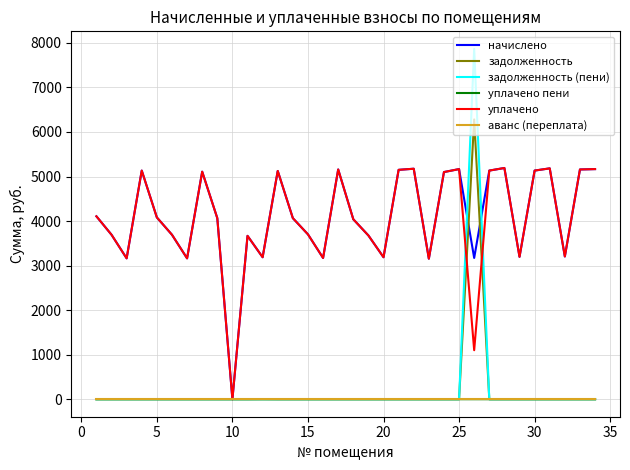

What is the sum of all задолженность values?

6281.3